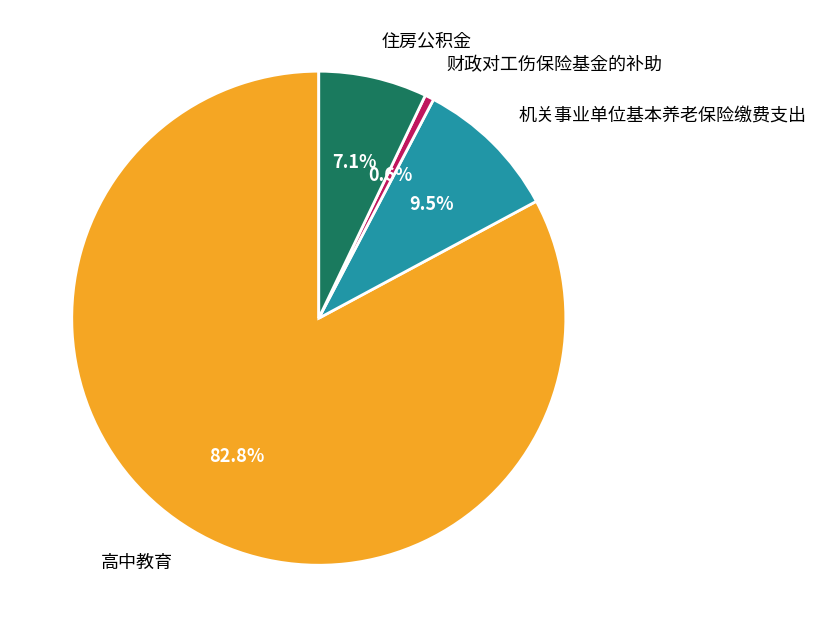

Does any single category account for the majority?

Yes